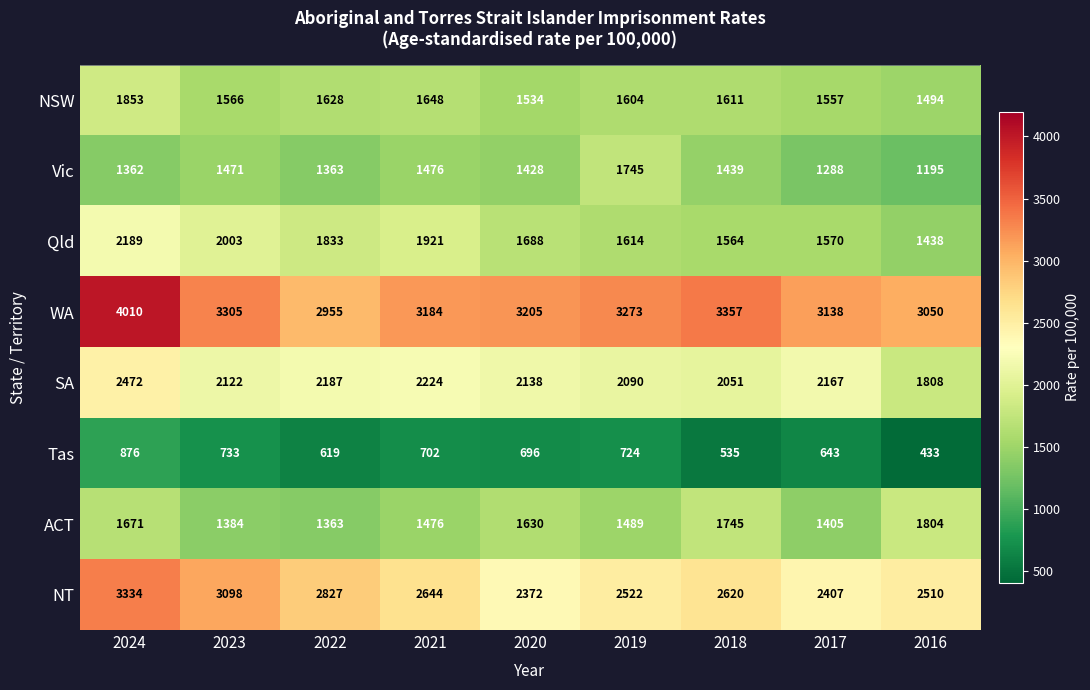

True or false: Vic has a value of 465 at 2020.

False